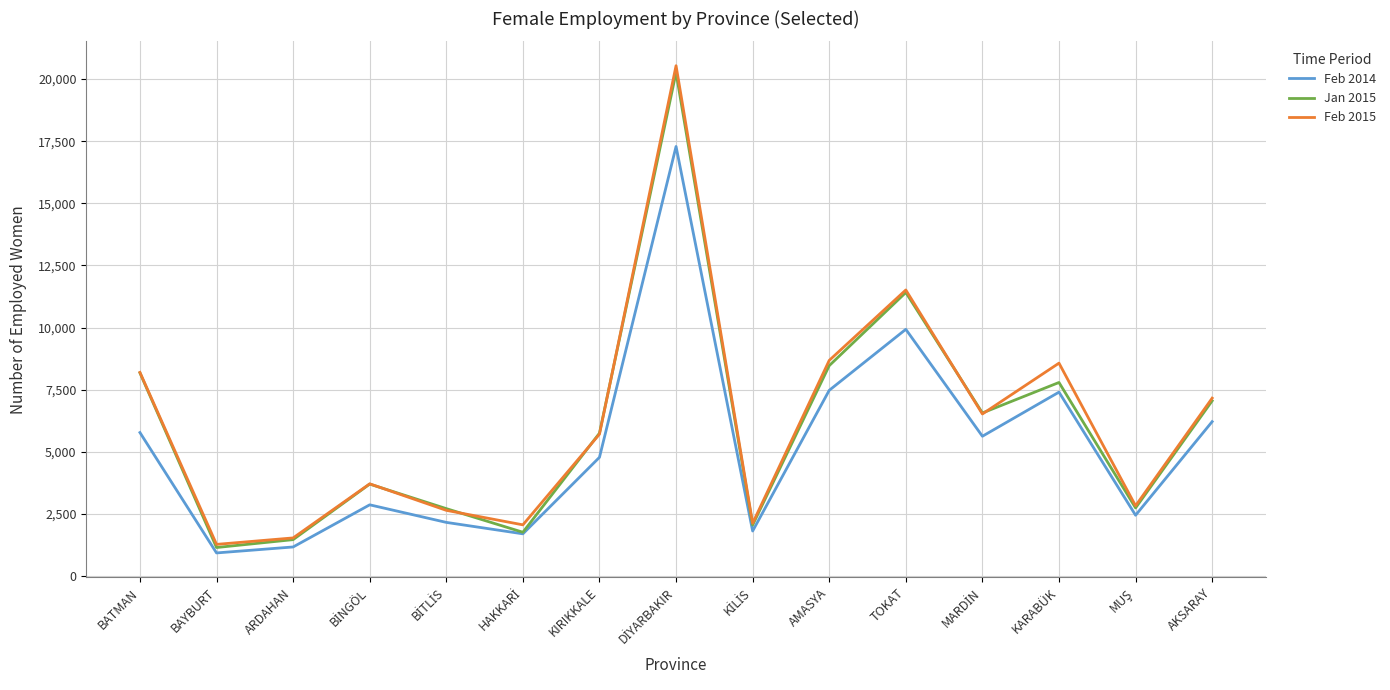

The value of Feb 2014 at AKSARAY is 6216. True or false?

True